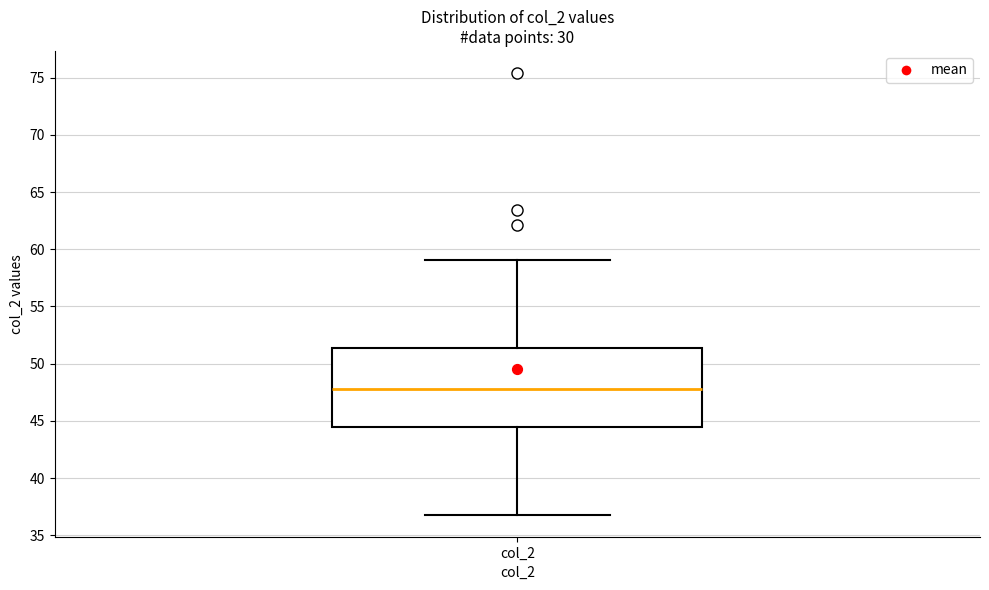

Read this box plot against the y-axis: the position of the median line, the range covered by the box, and the ends of both whiskers. The values are not printed on the chart, so give them approximately, as read against the axis.

median 48.0, box 44.5 to 51.5, whiskers 37.0 to 59.0